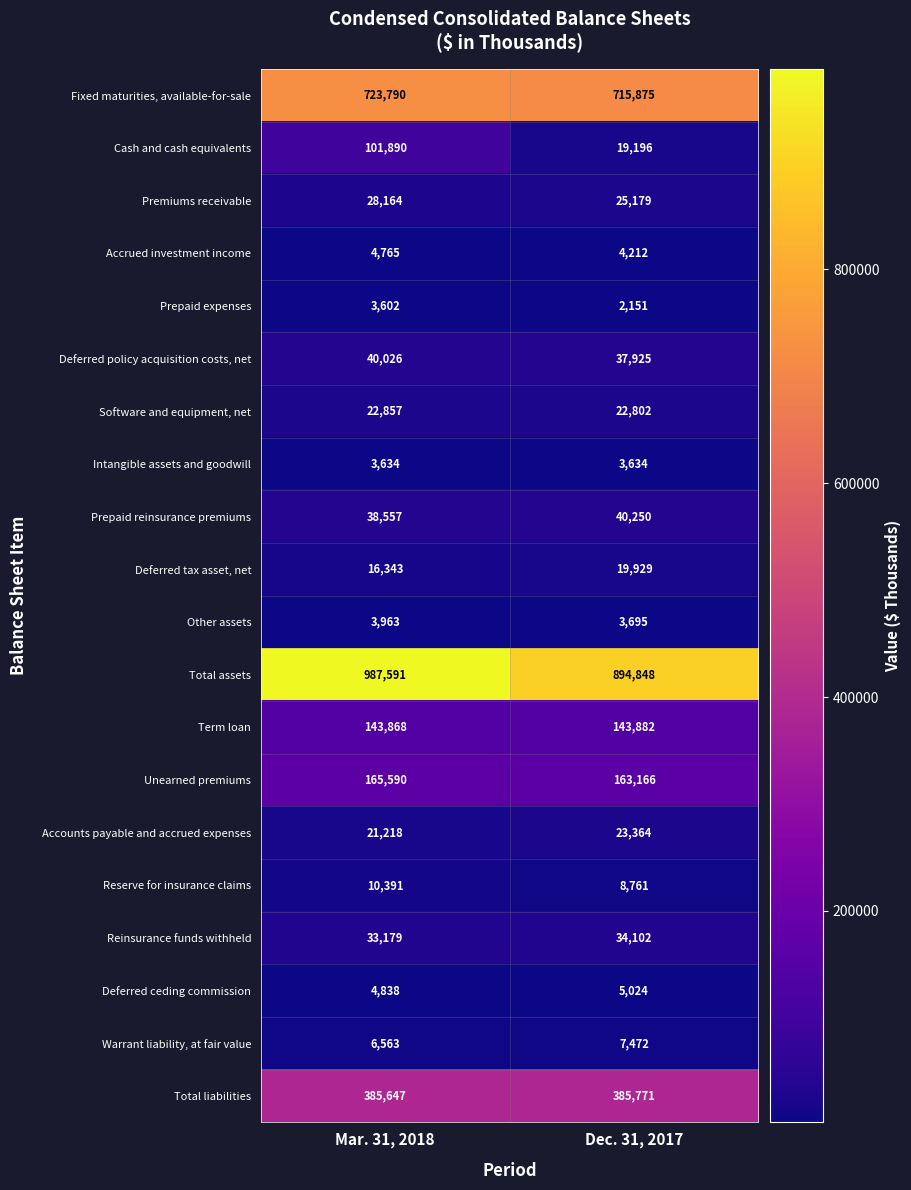

Read the Premiums receivable value at Dec. 31, 2017.

25179